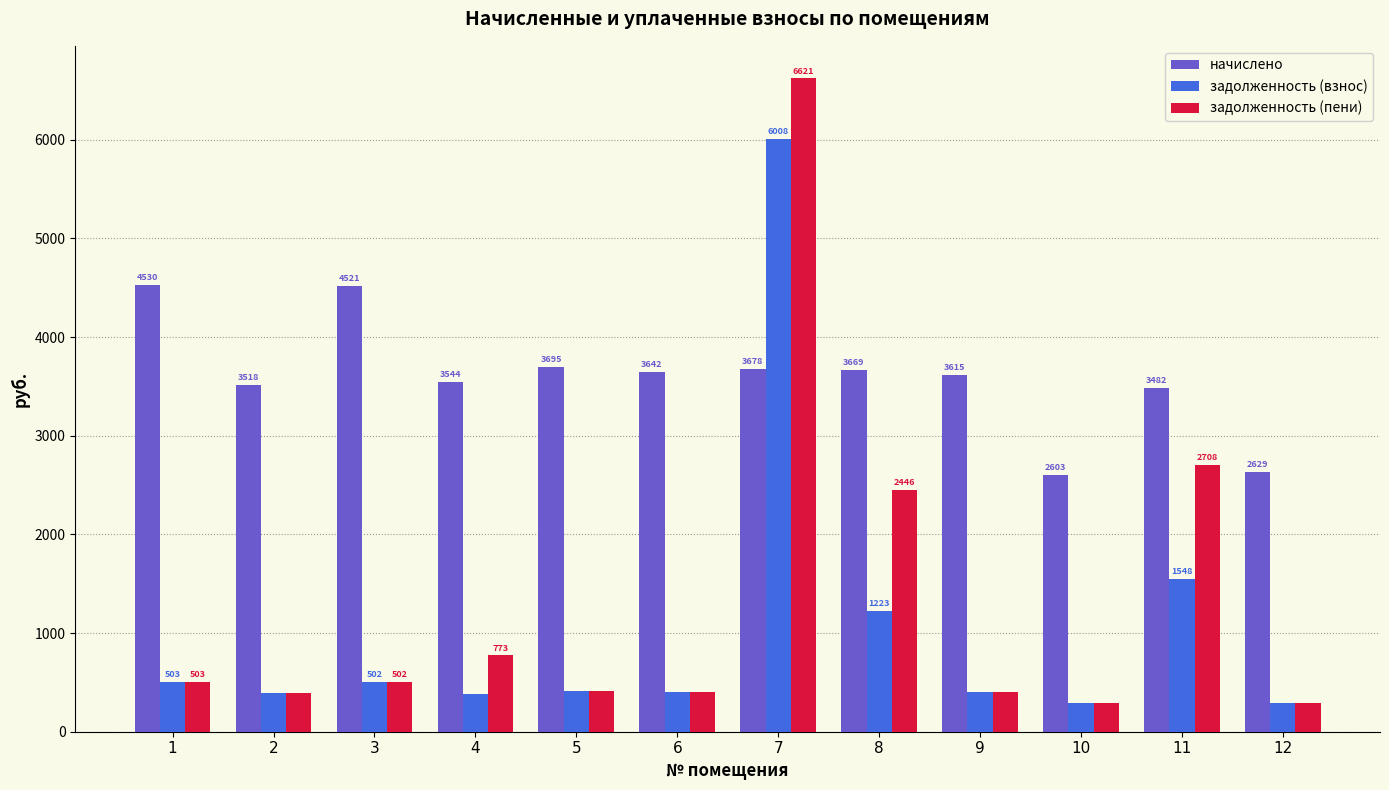

Which series has the largest range (max minus min)?

задолженность (пени)